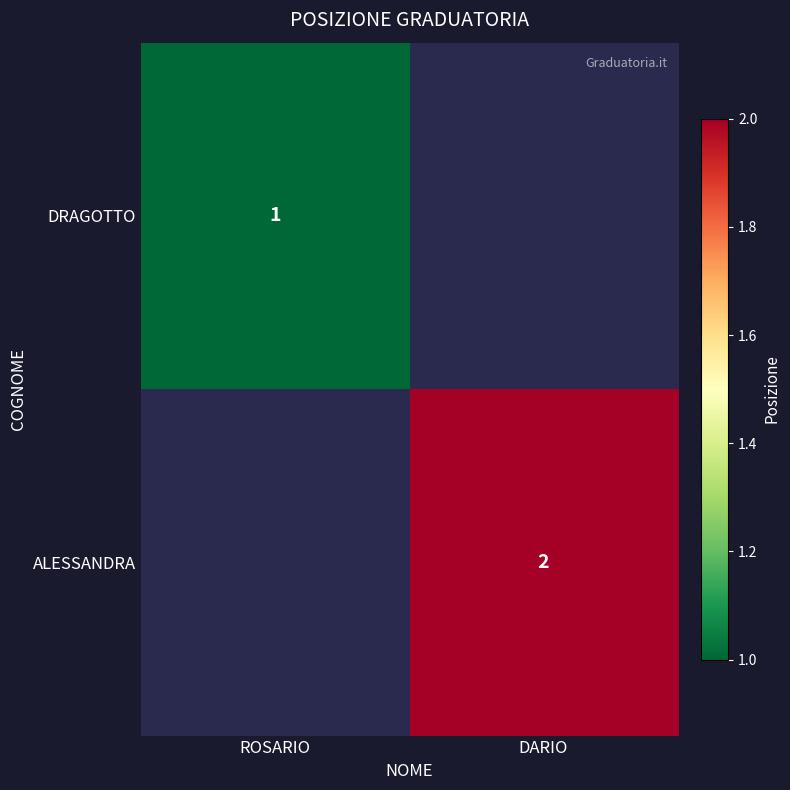

The value of ALESSANDRA at DARIO is 3. True or false?

False